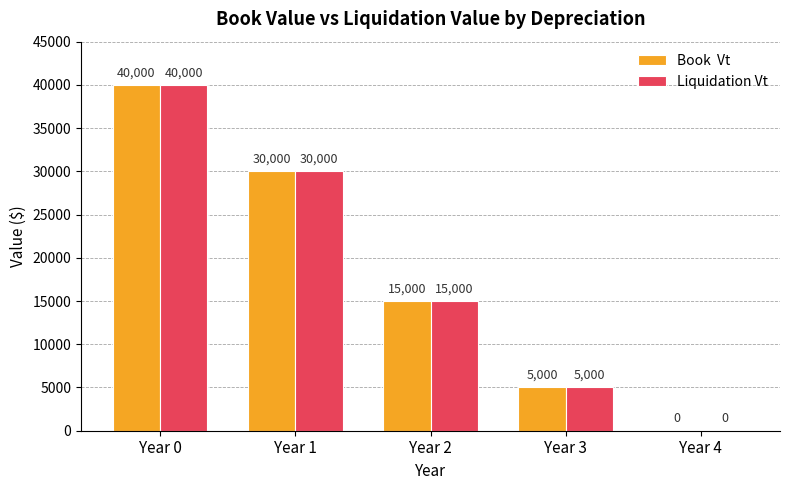

What is the maximum value shown in the chart?

40000